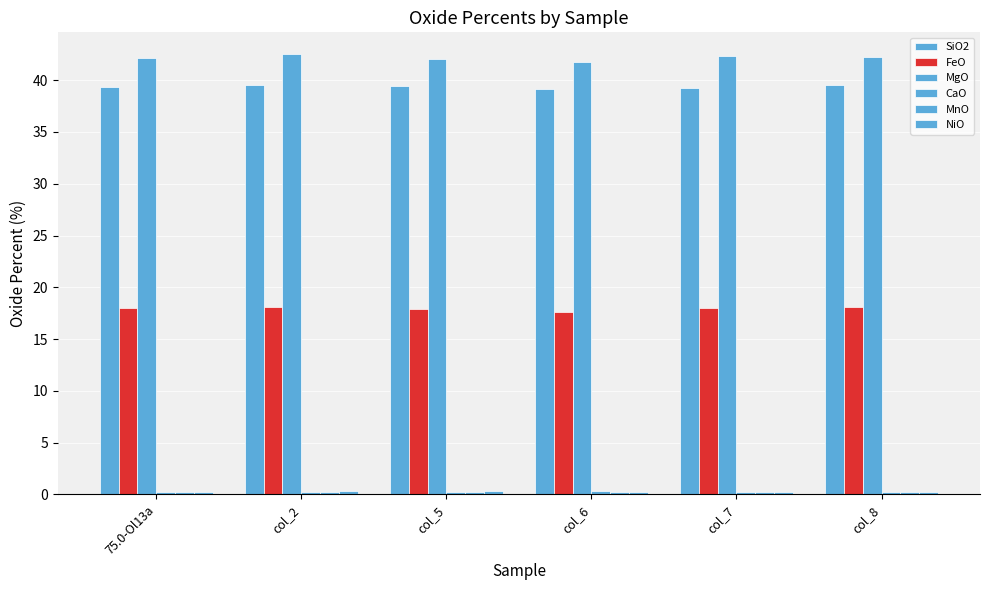

At how many categories does at least one series exceed 14?

6